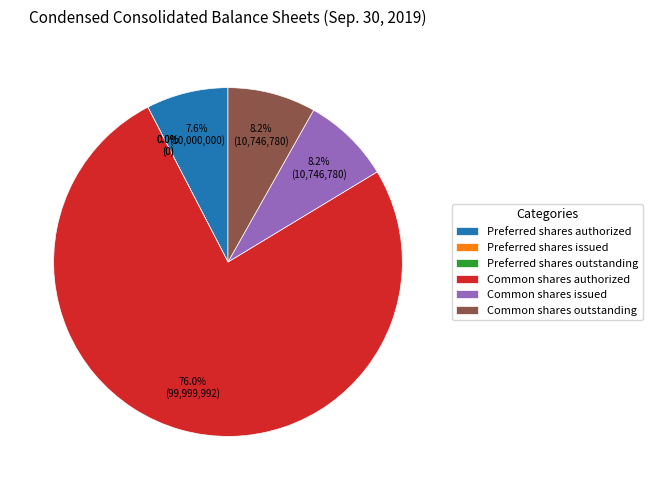

How many slices are in this pie chart?

6